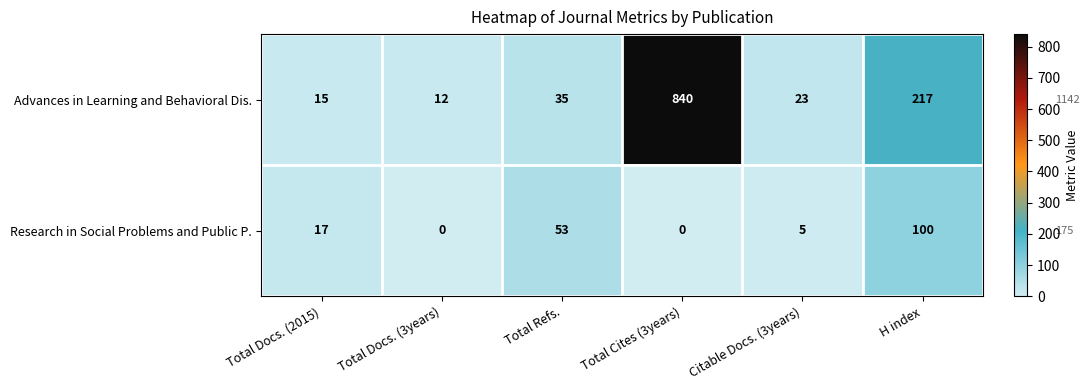

List the series in order of their peak value, highest first.

Advances in Learning and Behavioral Dis., Research in Social Problems and Public P.